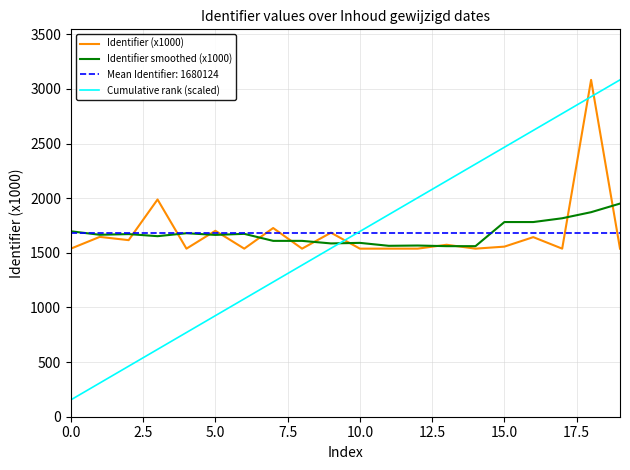

Which series ends up on top after the final intersection of Cumulative rank (scaled) and Identifier smoothed (x1000)?

Cumulative rank (scaled)